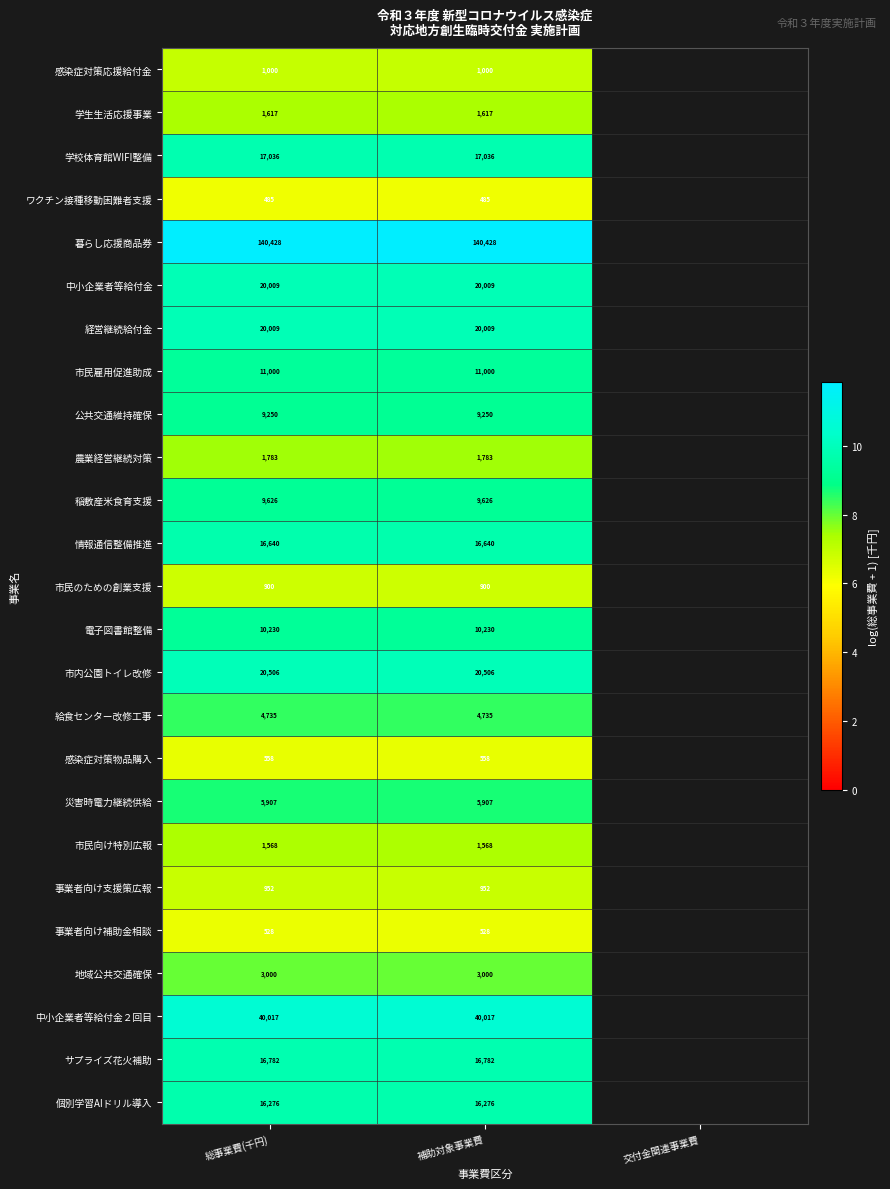

Which label corresponds to the smallest value in the chart?

総事業費(千円)